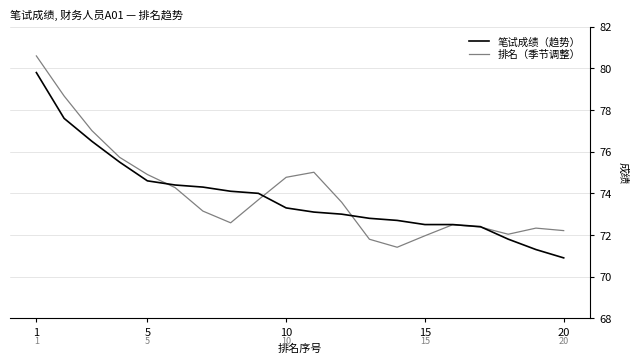

List the series in order of their peak value, lowest first.

笔试成绩（趋势）, 排名（季节调整）